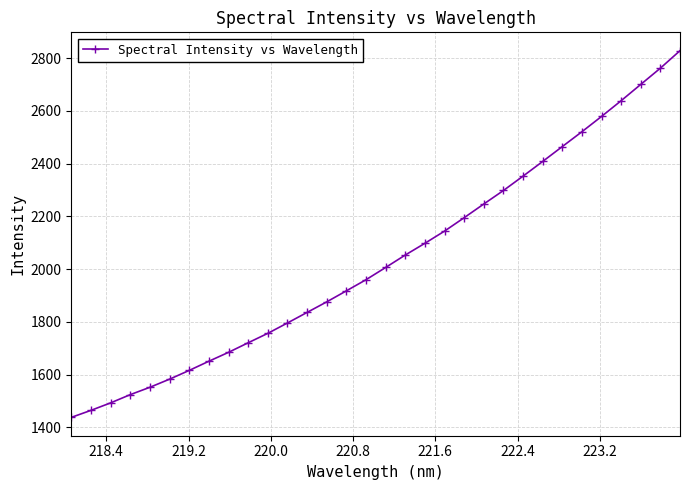

What is the value of the 10th point from the left?

1720.7